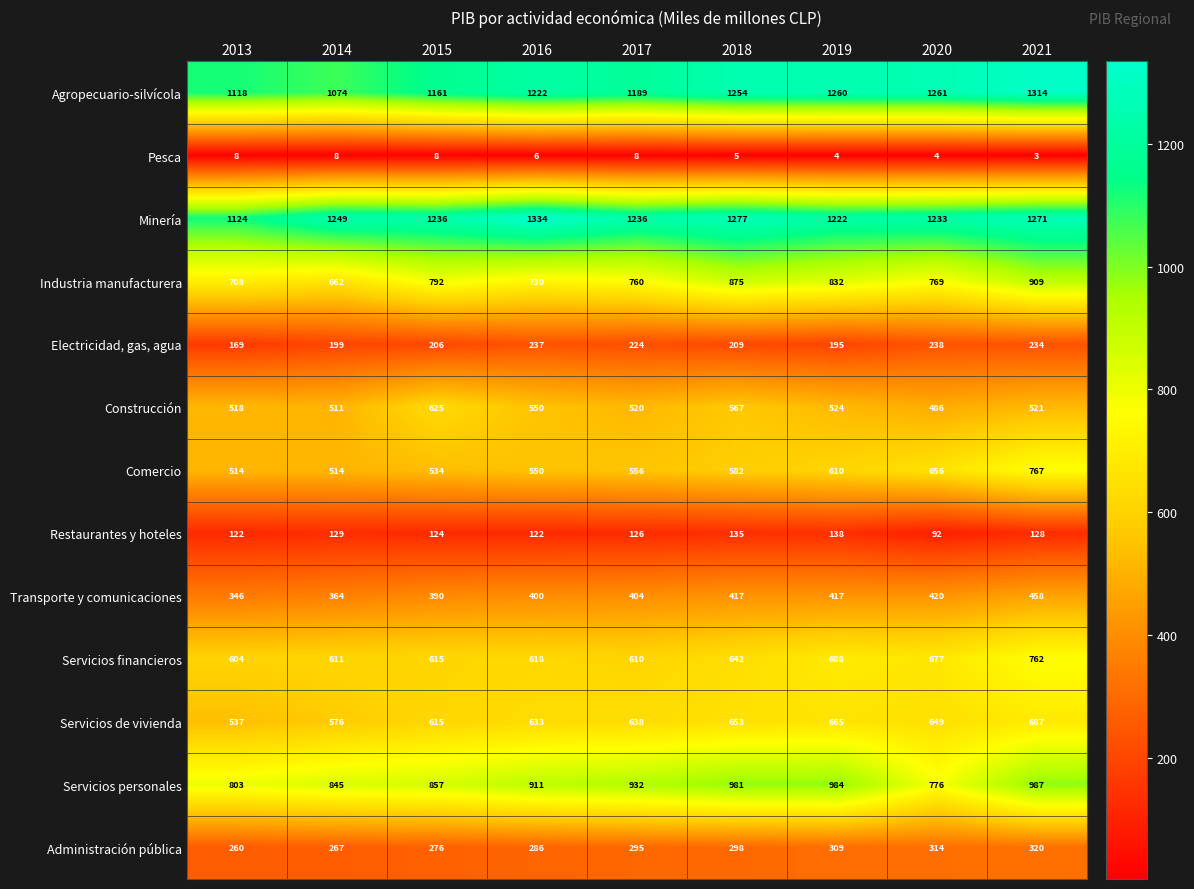

The value of Transporte y comunicaciones at 2021 is 668. True or false?

False